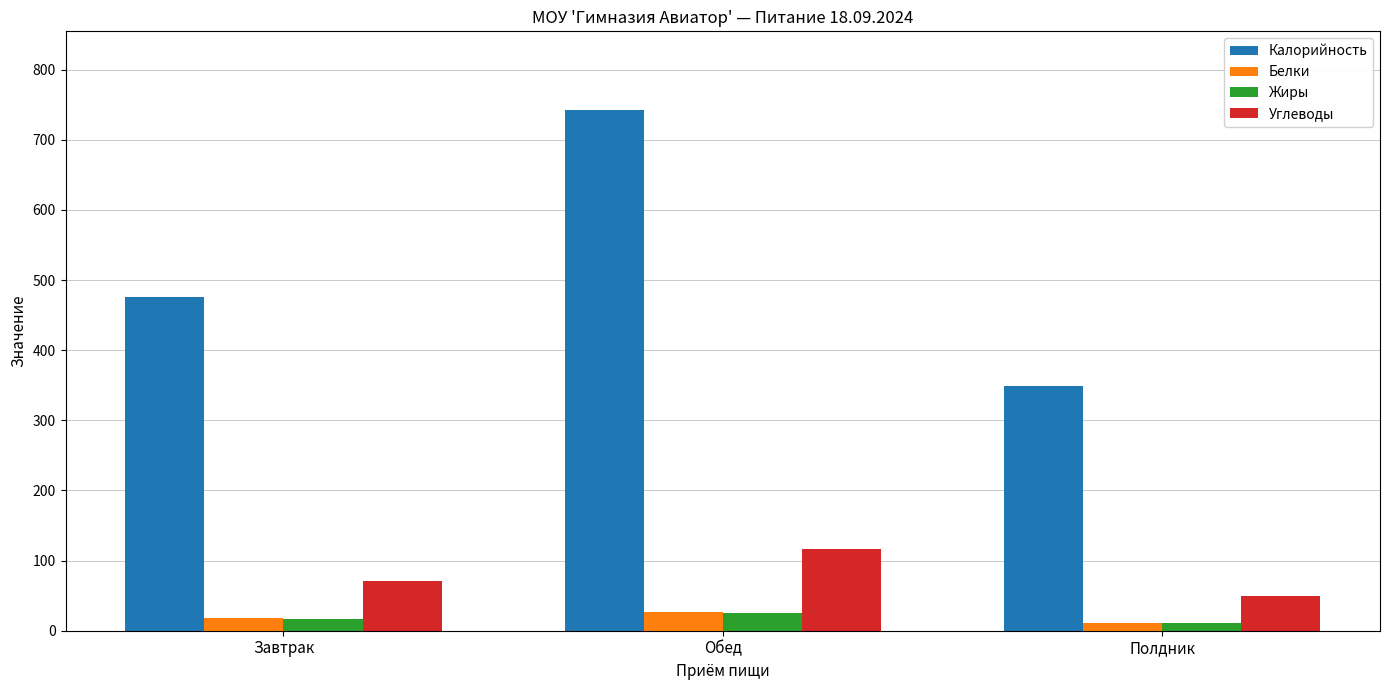

True or false: Калорийность has a value of 743.2 at Обед.

True